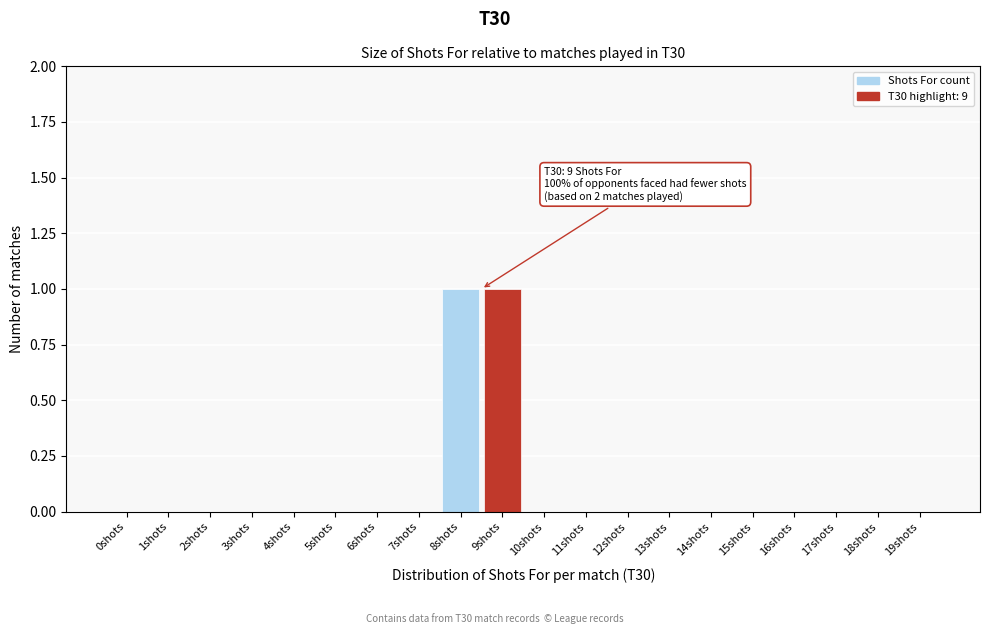

Reading left to right, list all the values displayed in this chart.

0shots=0	1shots=0	2shots=0	3shots=0	4shots=0	5shots=0	6shots=0	7shots=0	8shots=1	9shots=1	10shots=0	11shots=0	12shots=0	13shots=0	14shots=0	15shots=0	16shots=0	17shots=0	18shots=0	19shots=0